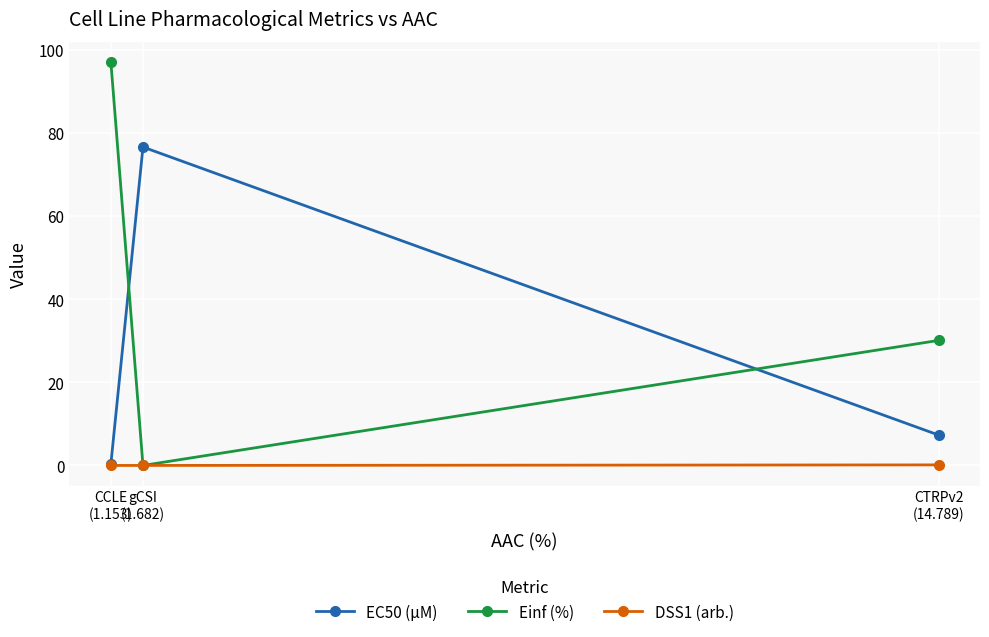

What is the value of the EC50 (µM) point at the 1st from the left?

0.3